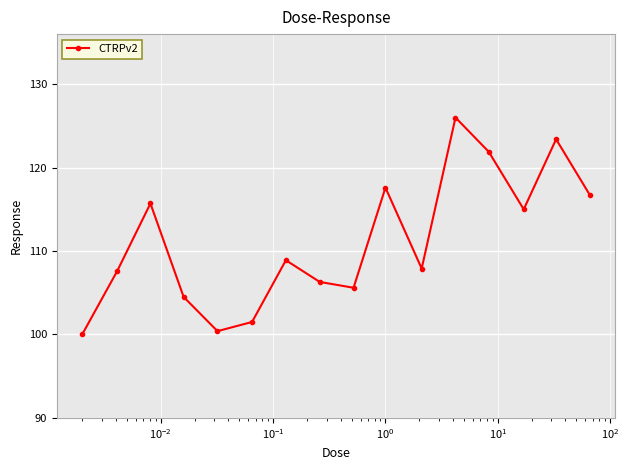

How many points are higher than both their immediate neighbors (excluding endpoints)?

5